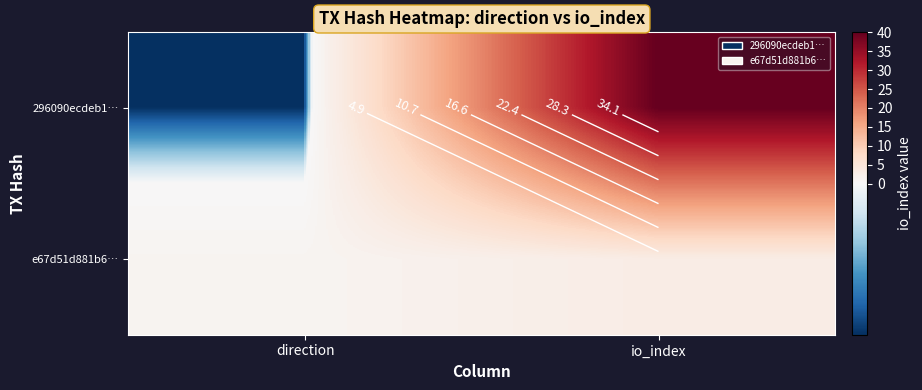

What is the difference between the maximum and minimum values in the 296090ecdeb1… series?

41